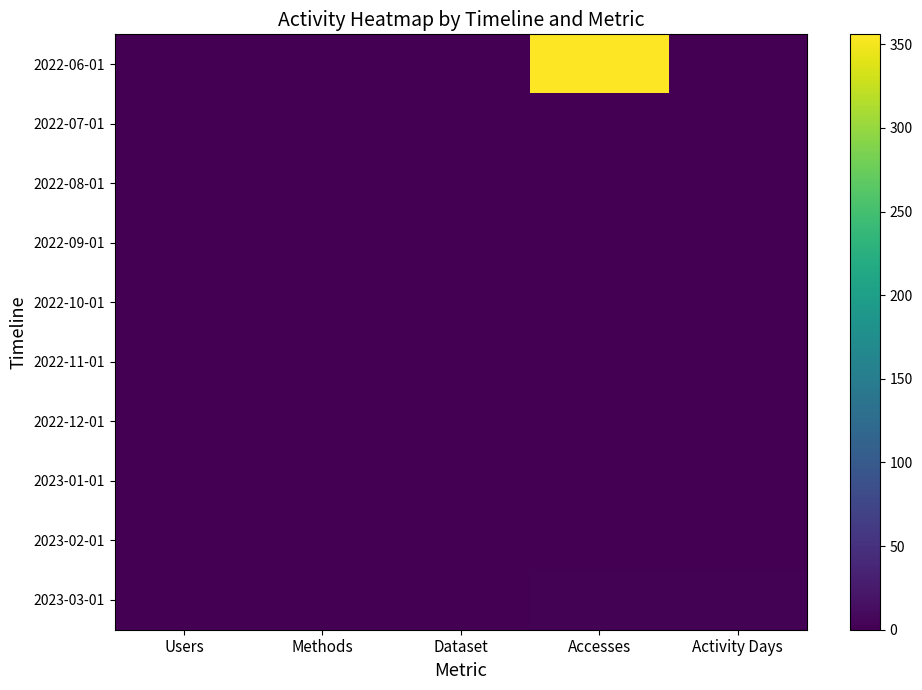

Reading left to right, list all the values displayed in this chart.

2022-06-01: Users=1	Methods=1	Dataset=1	Accesses=356	Activity Days=1
2022-07-01: Users=0	Methods=0	Dataset=0	Accesses=0	Activity Days=0
2022-08-01: Users=0	Methods=0	Dataset=0	Accesses=0	Activity Days=0
2022-09-01: Users=0	Methods=0	Dataset=0	Accesses=0	Activity Days=0
2022-10-01: Users=0	Methods=0	Dataset=0	Accesses=0	Activity Days=0
2022-11-01: Users=0	Methods=0	Dataset=0	Accesses=0	Activity Days=0
2022-12-01: Users=0	Methods=0	Dataset=0	Accesses=0	Activity Days=0
2023-01-01: Users=1	Methods=1	Dataset=1	Accesses=1	Activity Days=1
2023-02-01: Users=0	Methods=0	Dataset=0	Accesses=0	Activity Days=0
2023-03-01: Users=1	Methods=1	Dataset=1	Accesses=2	Activity Days=2